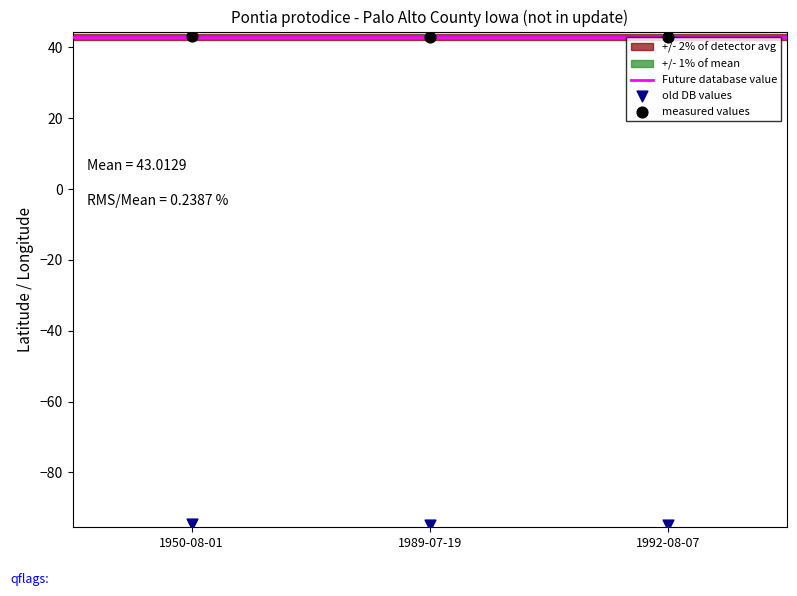

Which series has the widest spread of Y values?

old DB values